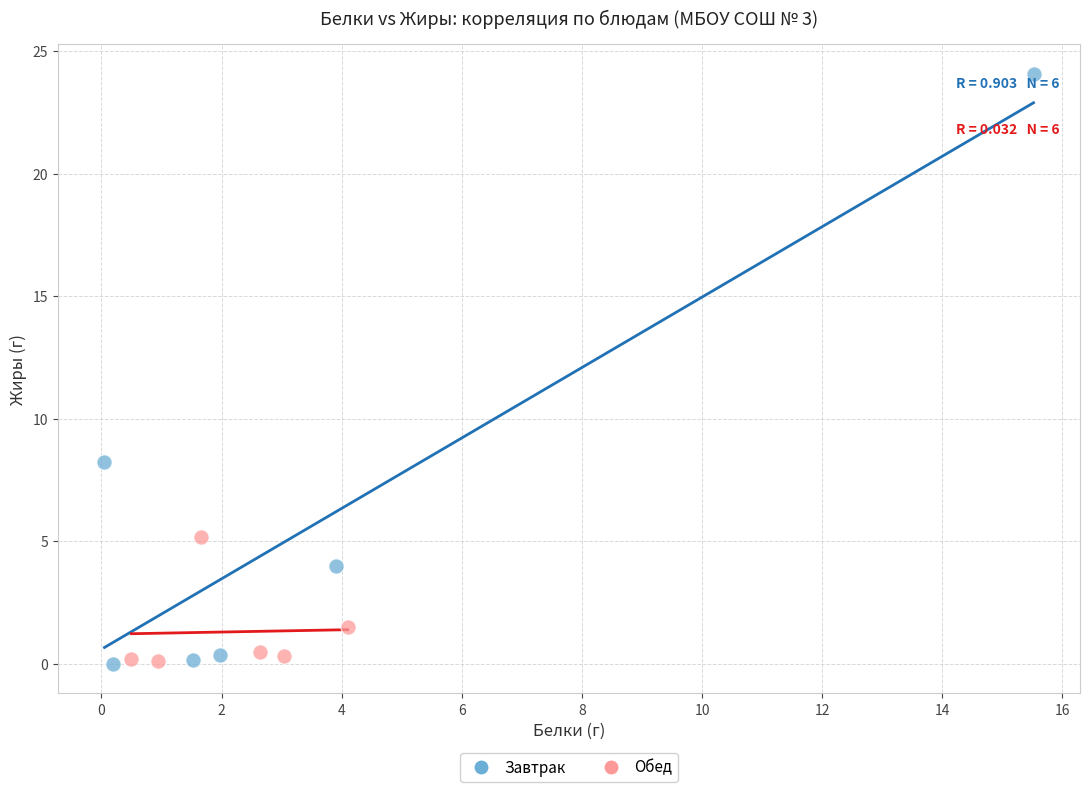

Which series contains the highest Y value?

Завтрак